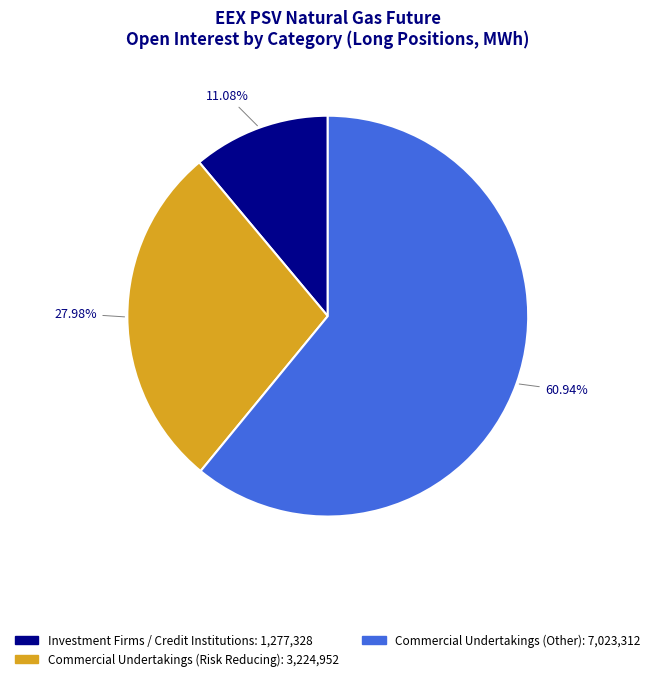

Is there any slice that represents more than half of the pie?

Yes